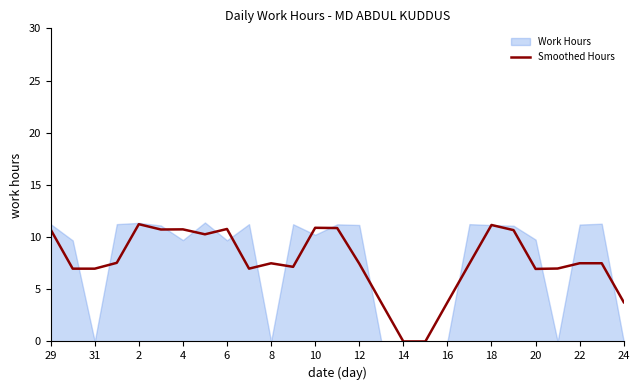

Is it true that Smoothed Hours equals 4.6 at 10?

False